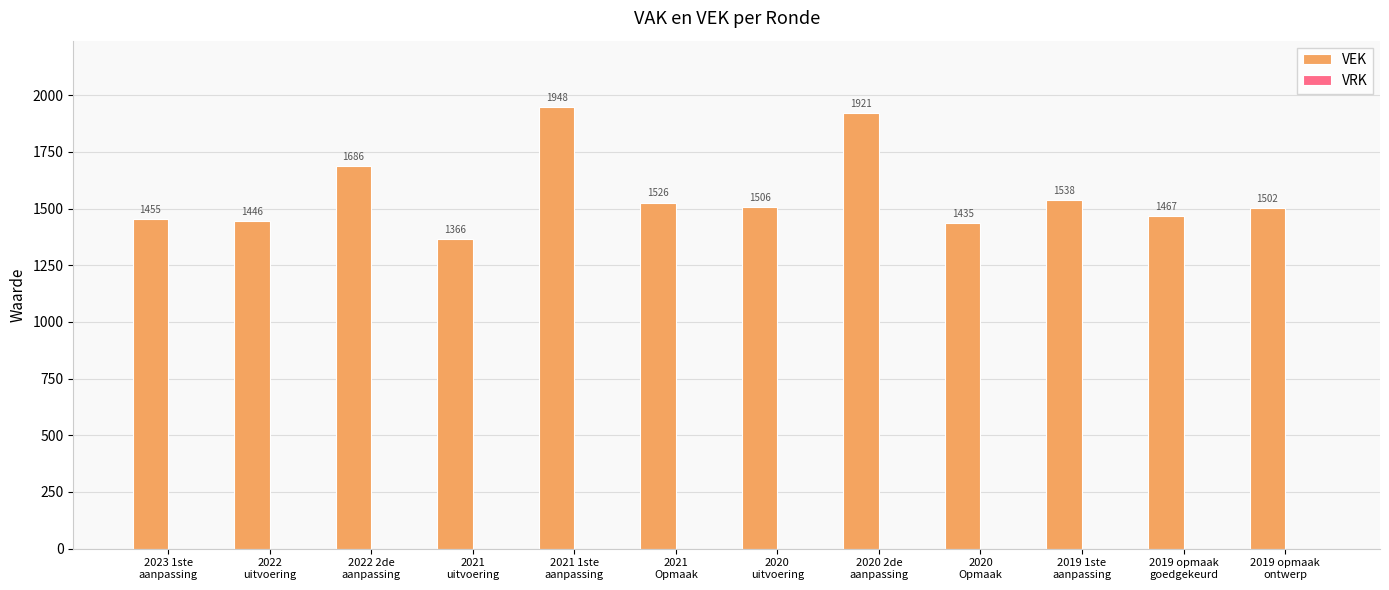

What is the difference between the maximum and second lowest values?

513